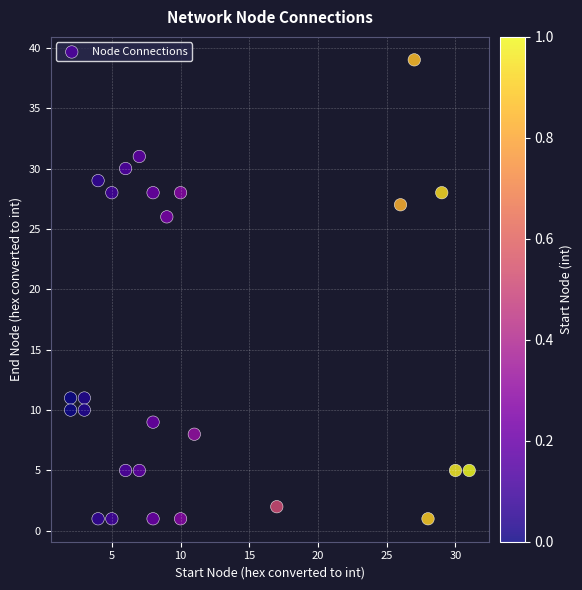

What is the range of Y values (max minus min)?

38